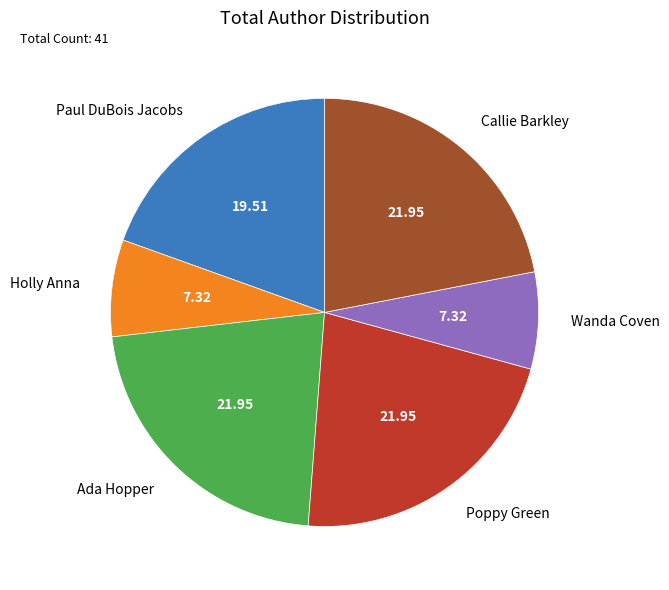

Does Wanda Coven account for over 50% of the chart?

No